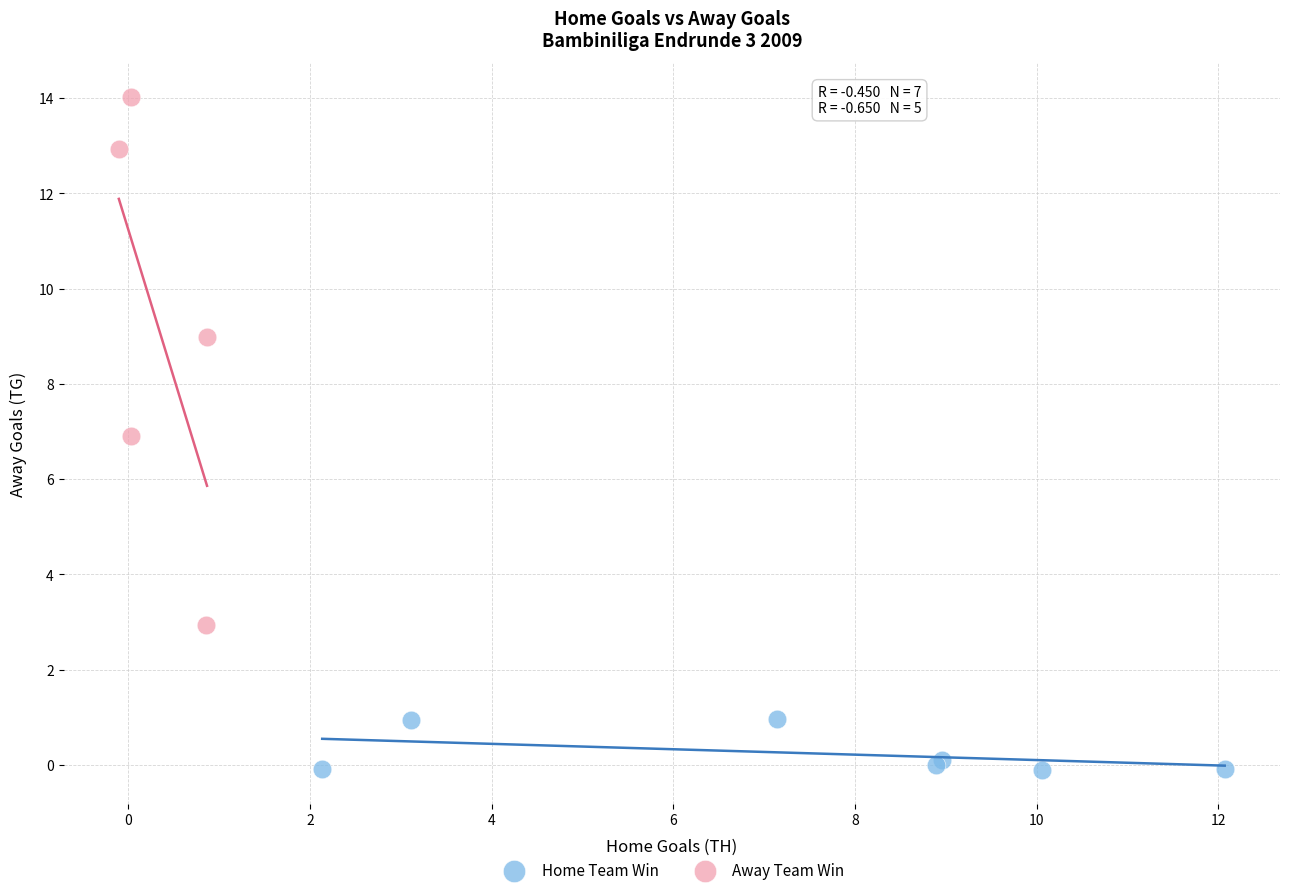

Which series contains the highest Y value?

Away Team Win